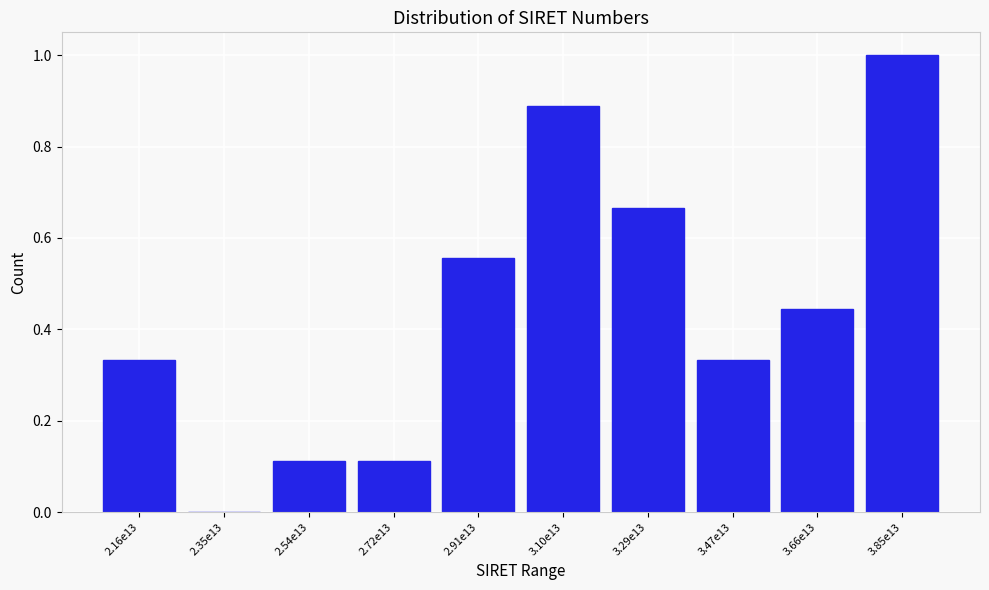

The chart shows a value of 0.0 at 2.35e13. True or false?

True